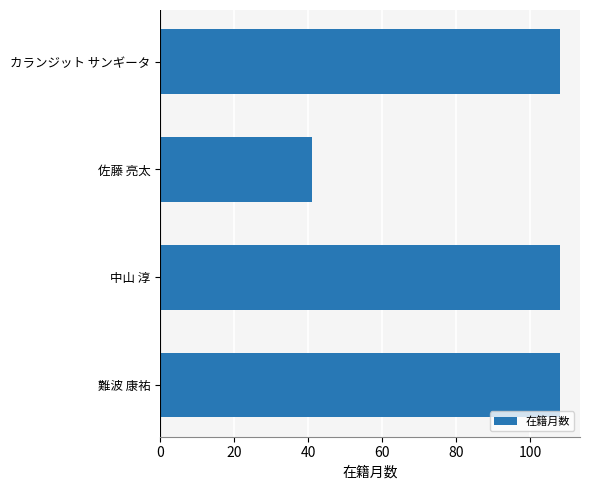

Between 難波 康祐 and 佐藤 亮太, which is larger?

難波 康祐